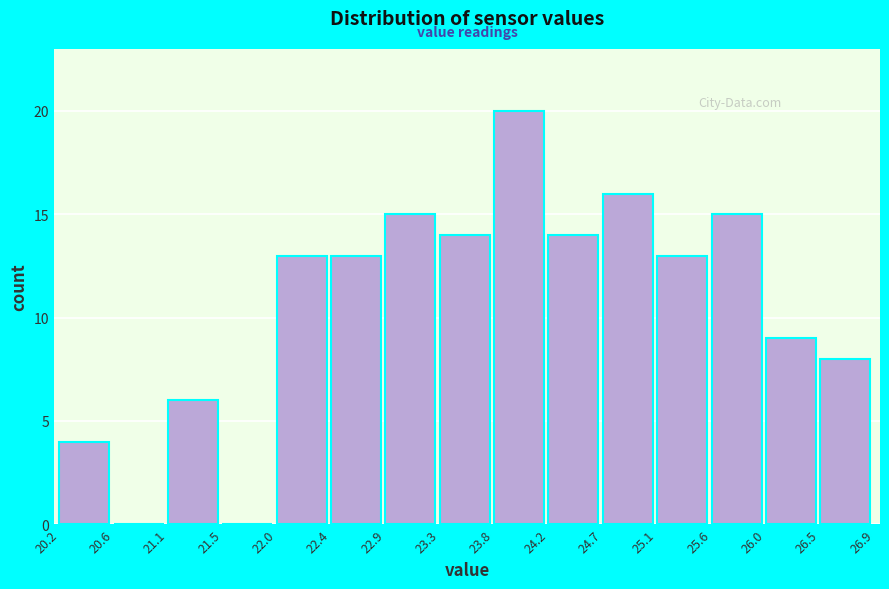

Reading left to right, transcribe this chart: for each bar, give the range it covers on the x-axis and its height. The values are not printed on the chart, so give them approximately, as read against the axis.

20.2 to 20.6: 4
20.6 to 21.1: 0
21.1 to 21.5: 6
21.5 to 22.0: 0
22.0 to 22.4: 13
22.4 to 22.9: 13
22.9 to 23.3: 15
23.3 to 23.8: 14
23.8 to 24.2: 20
24.2 to 24.7: 14
24.7 to 25.1: 16
25.1 to 25.6: 13
25.6 to 26.0: 15
26.0 to 26.5: 9
26.5 to 26.9: 8